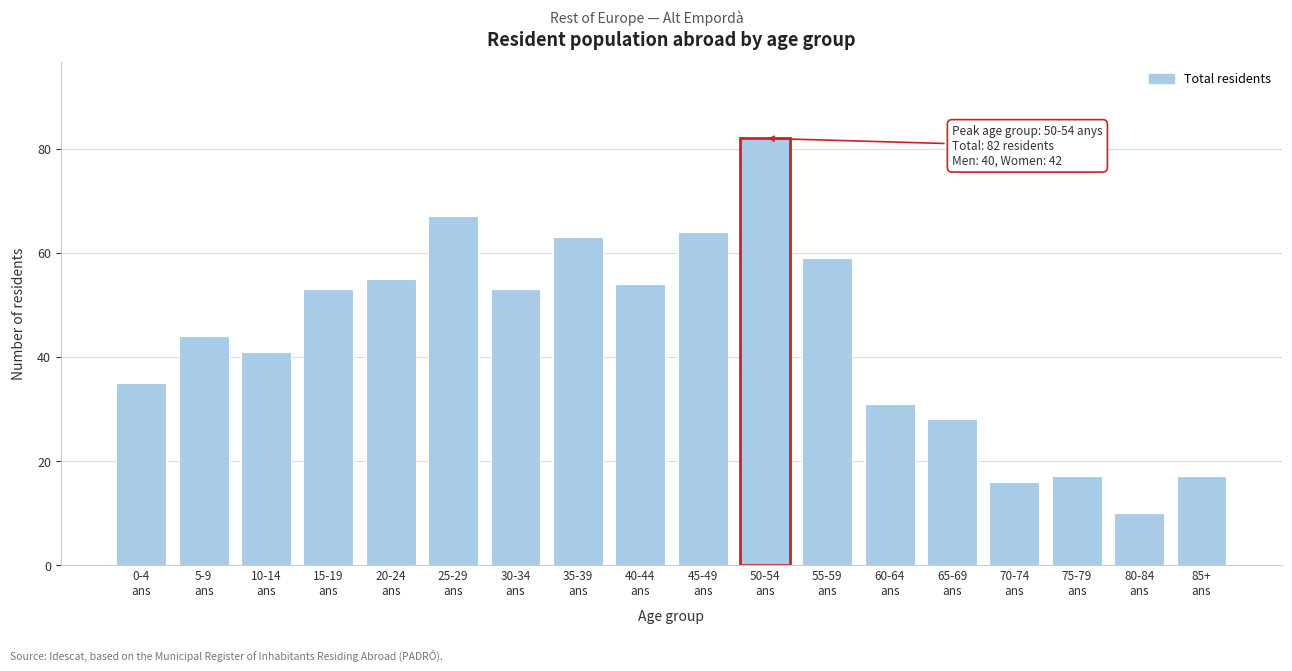

Reading right to left, what are all the values shown in this chart?

17	10	17	16	28	31	59	82	64	54	63	53	67	55	53	41	44	35